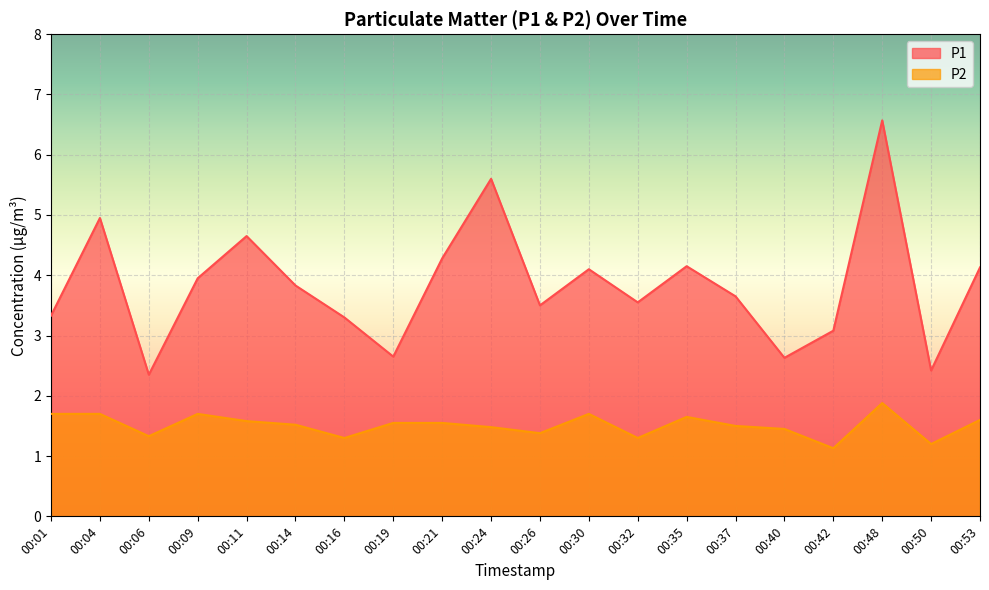

List the series in order of their peak value, highest first.

P1, P2